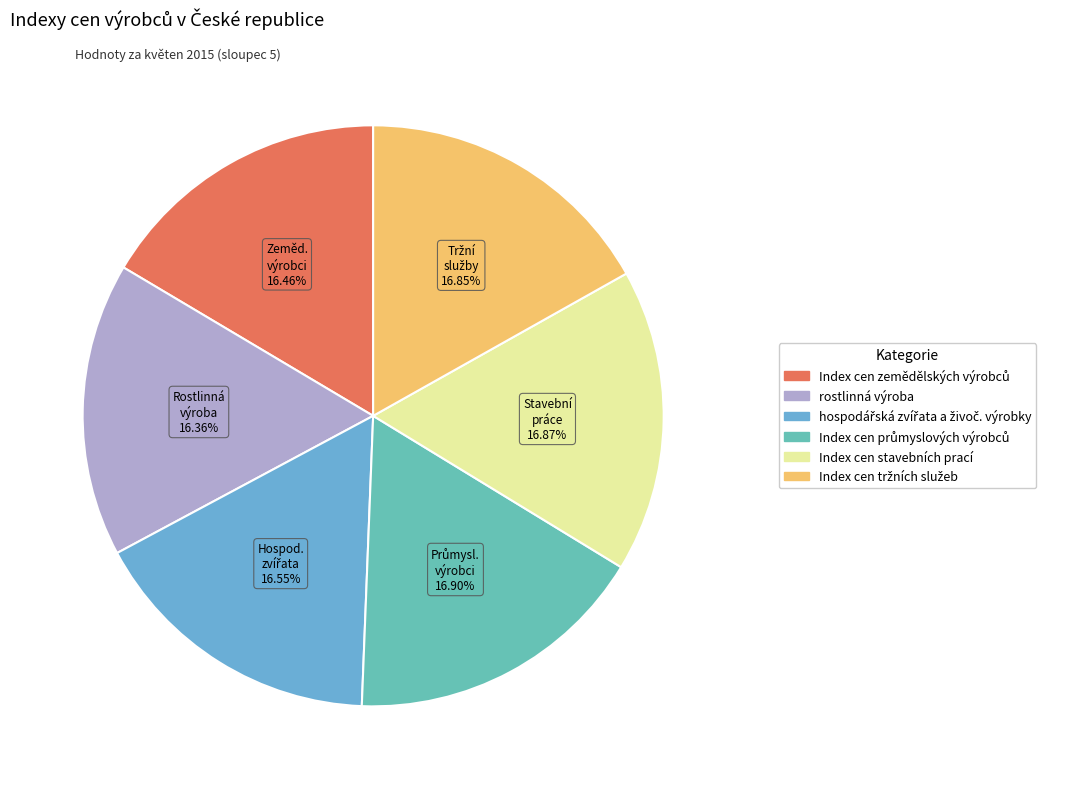

Rank the categories by value from highest to lowest.

Index cen průmyslových výrobců, Index cen stavebních prací, Index cen tržních služeb, hospodářská zvířata a živoč. výrobky, Index cen zemědělských výrobců, rostlinná výroba